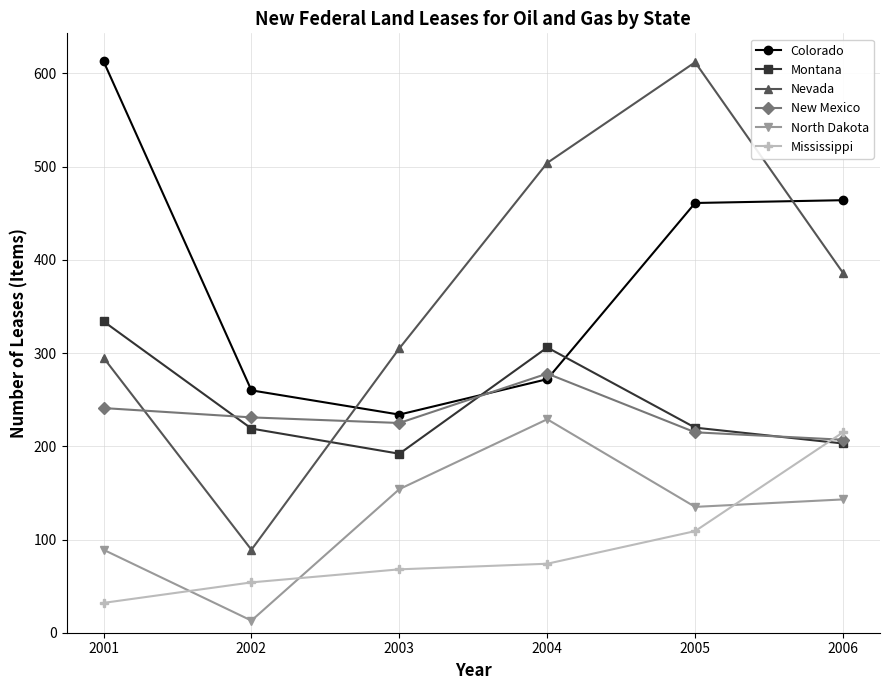

How many lines are shown in the chart?

6